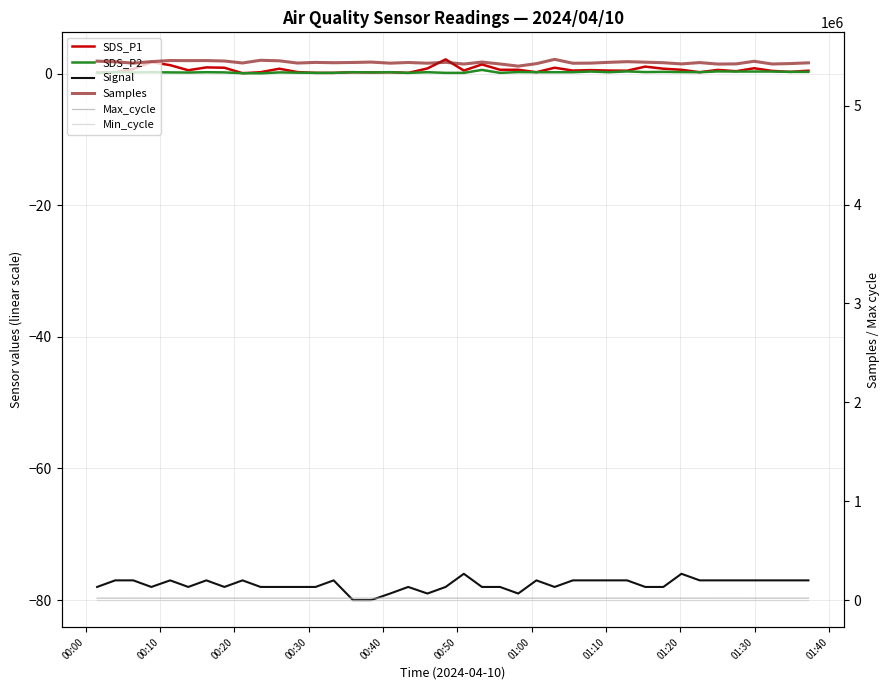

At 01:30, list the series in order from largest to smallest.

Samples, Max_cycle, Min_cycle, SDS_P1, SDS_P2, Signal